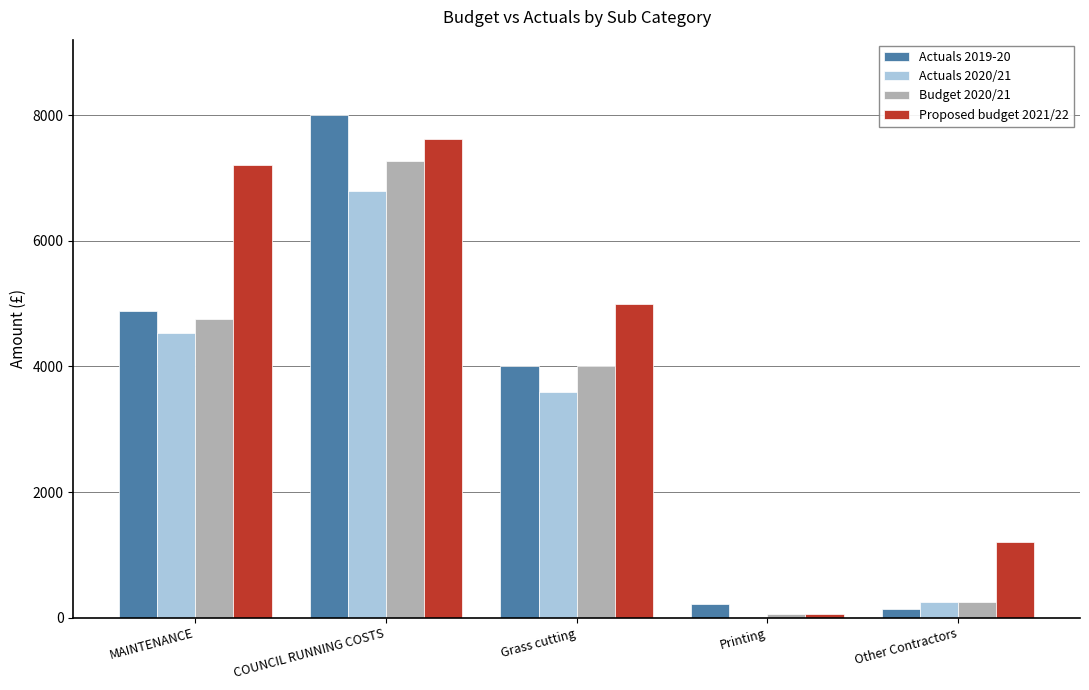

What is the sum of the Actuals 2019-20 values at Printing and Grass cutting?

4222.4